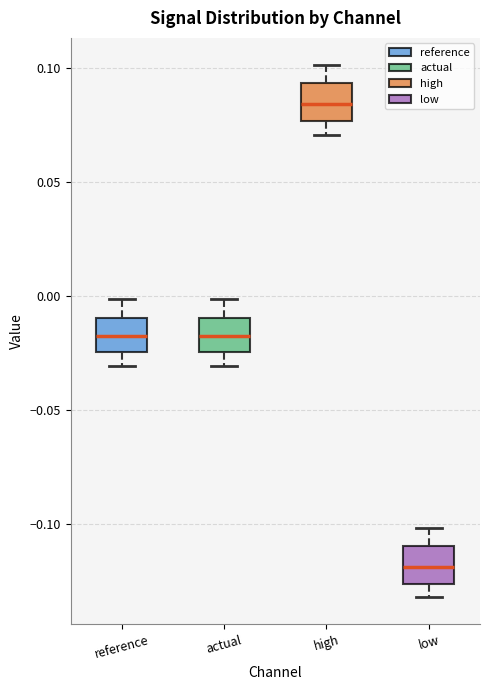

Where does the upper whisker of the box for reference end on the y-axis? The values are not printed on the chart, so give them approximately, as read against the axis.

0.000